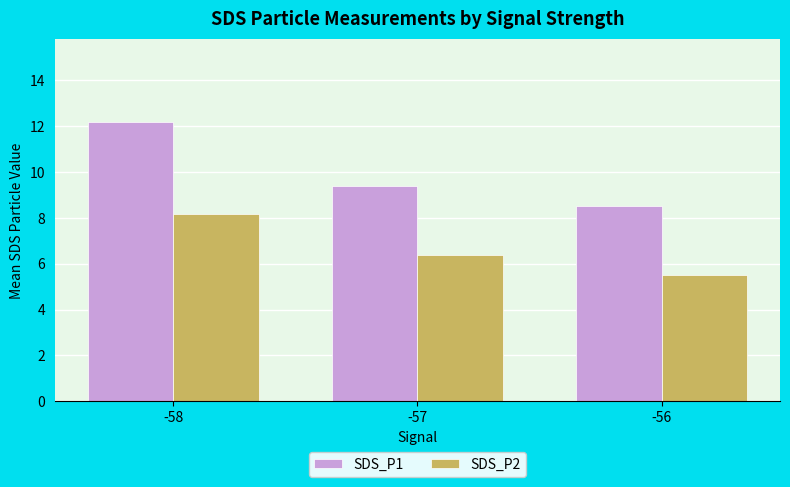

True or false: SDS_P1 has a value of 9.4 at -57.

True